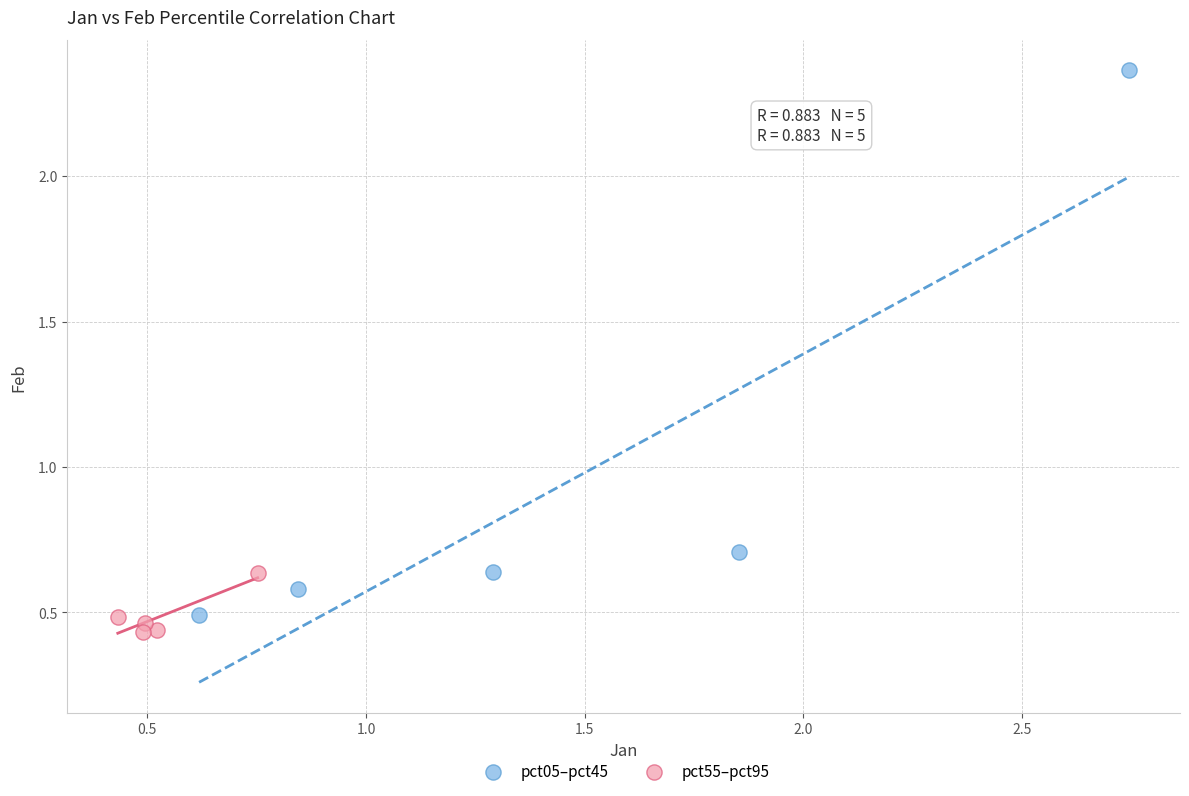

Which series has the widest spread of Y values?

pct05–pct45